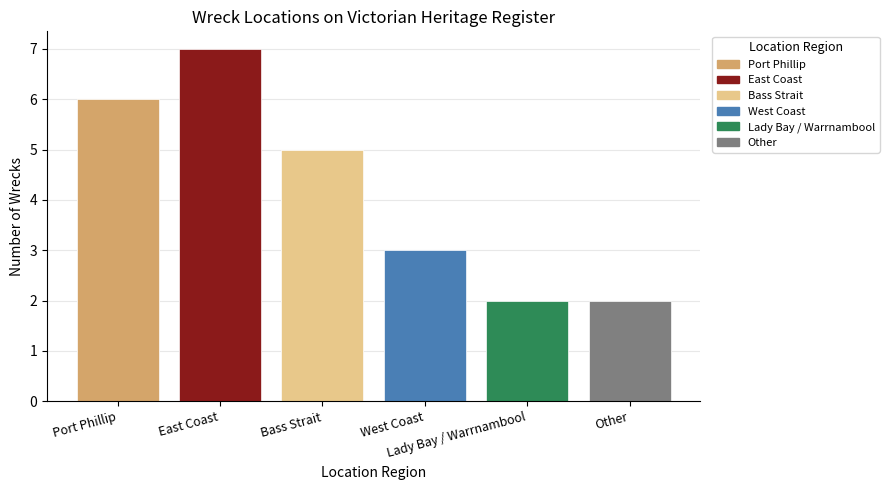

Reading left to right, transcribe all the data shown in this chart.

6	7	5	3	2	2